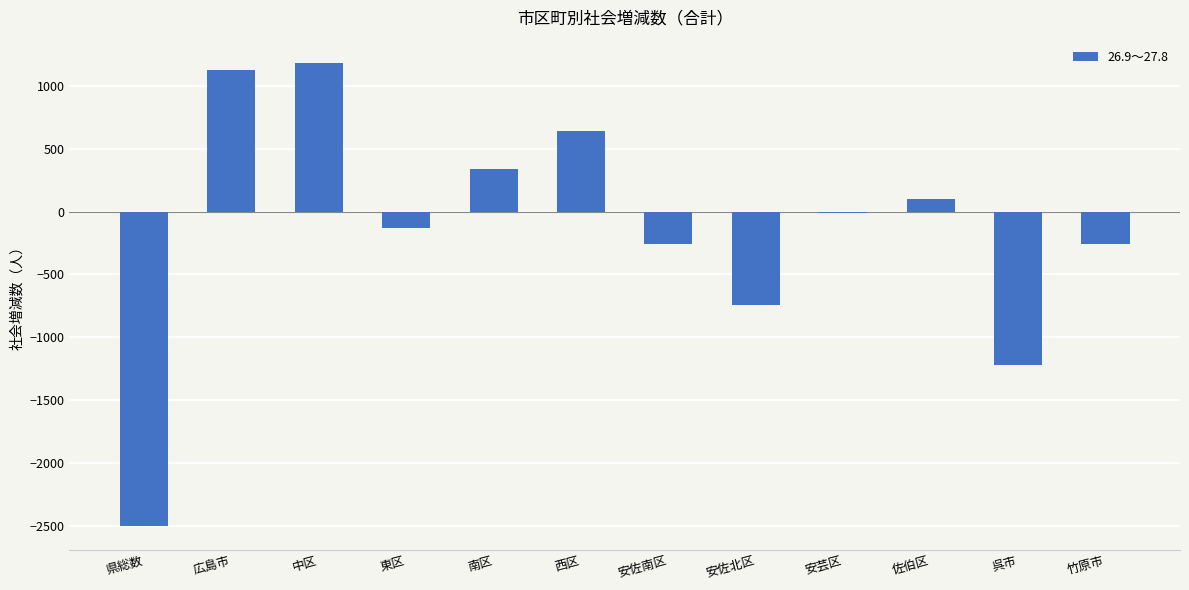

Between 安佐北区 and 広島市, which is larger?

広島市